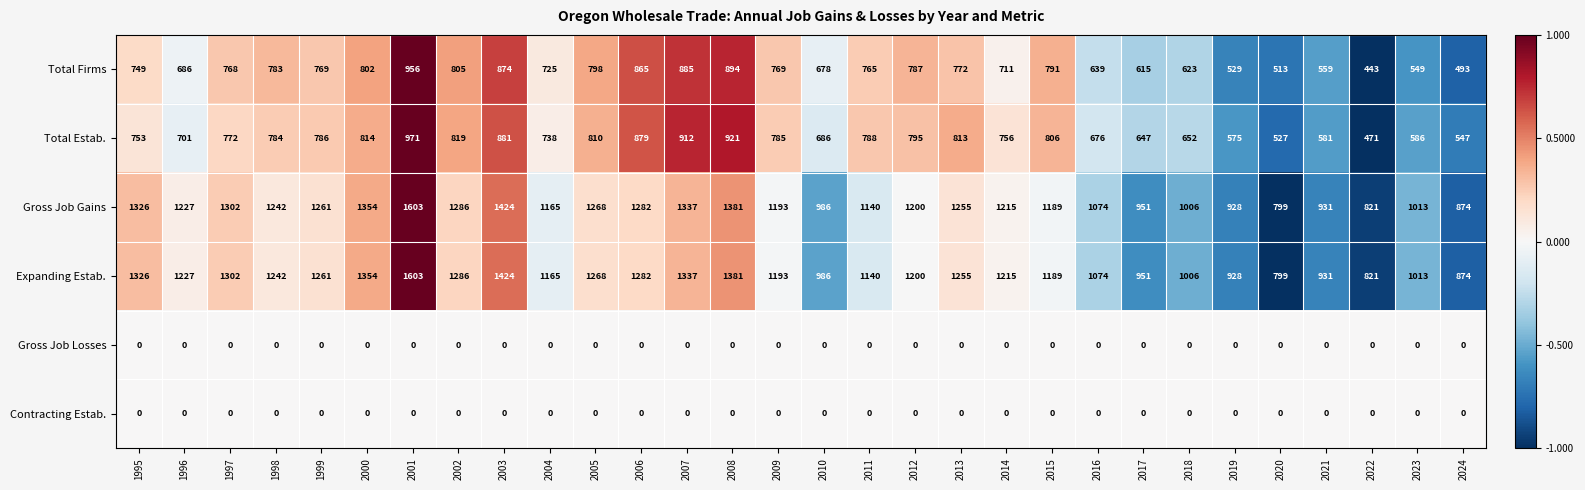

Where is Gross Job Gains nearest to the value 1201?

2012